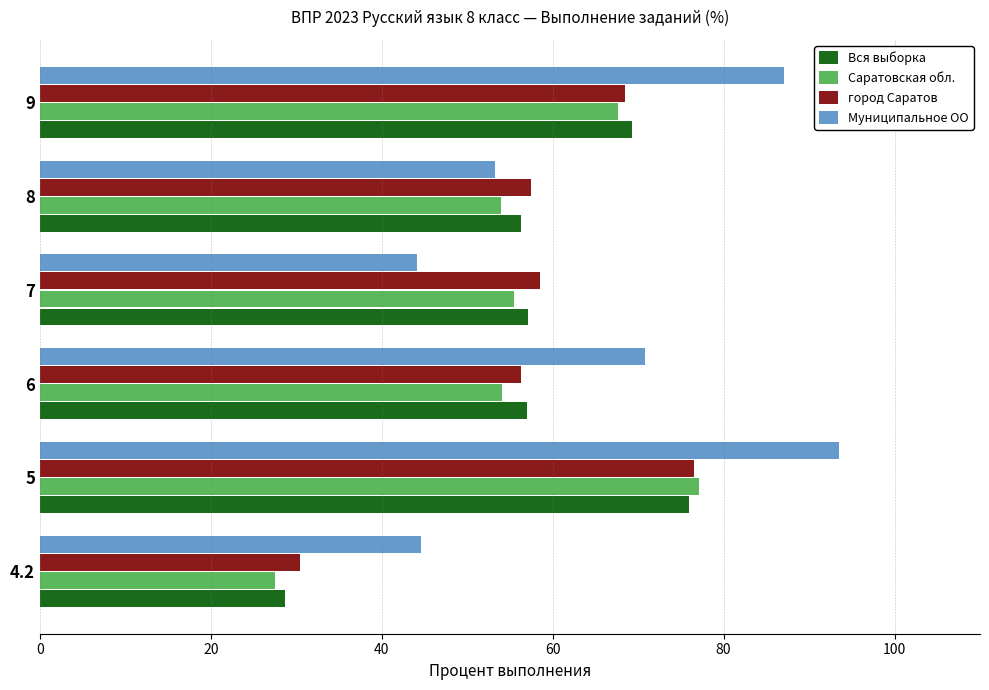

What is the difference between the second highest and second lowest values in the Вся выборка series?

13.0